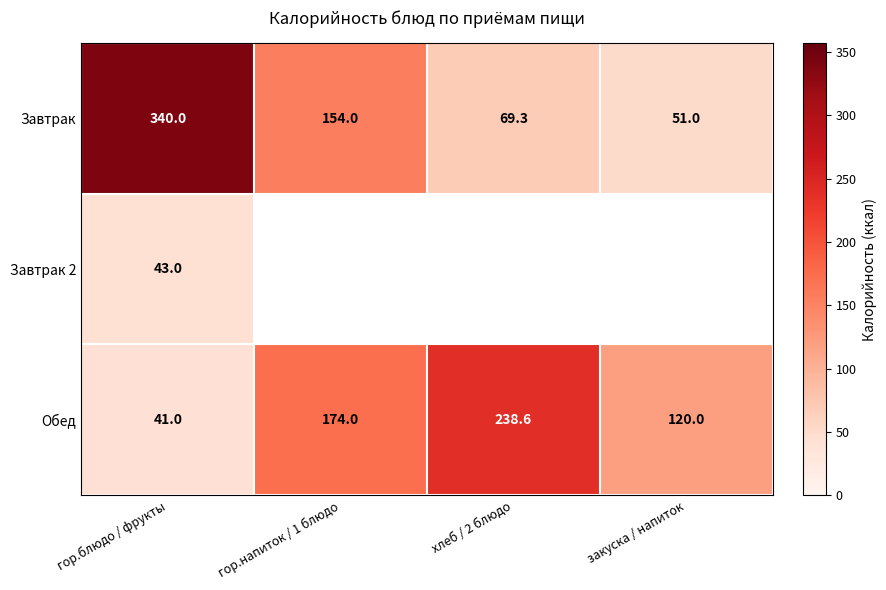

Which category has the highest value across all series?

гор.блюдо / фрукты